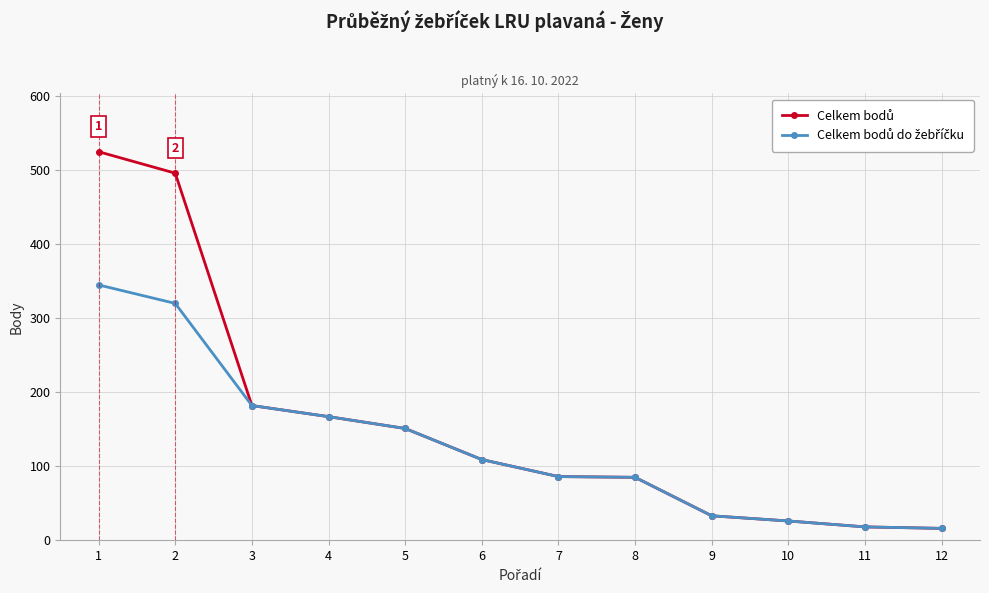

What is the total value across all series at 5?

302